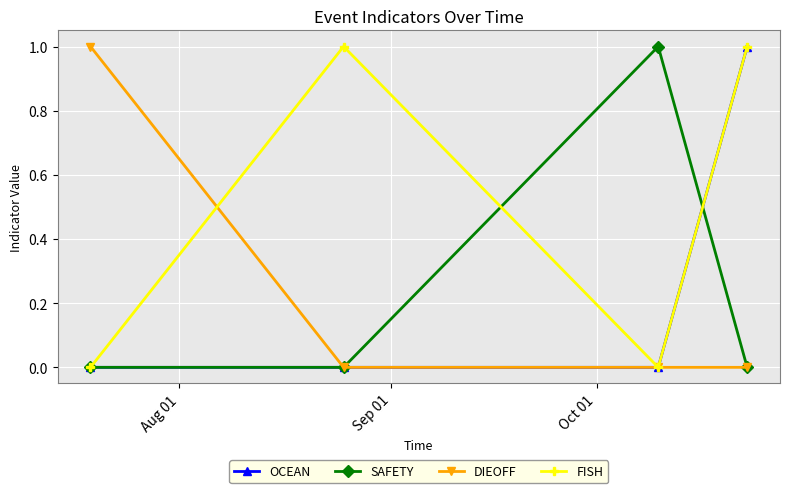

How many lines are shown in the chart?

4